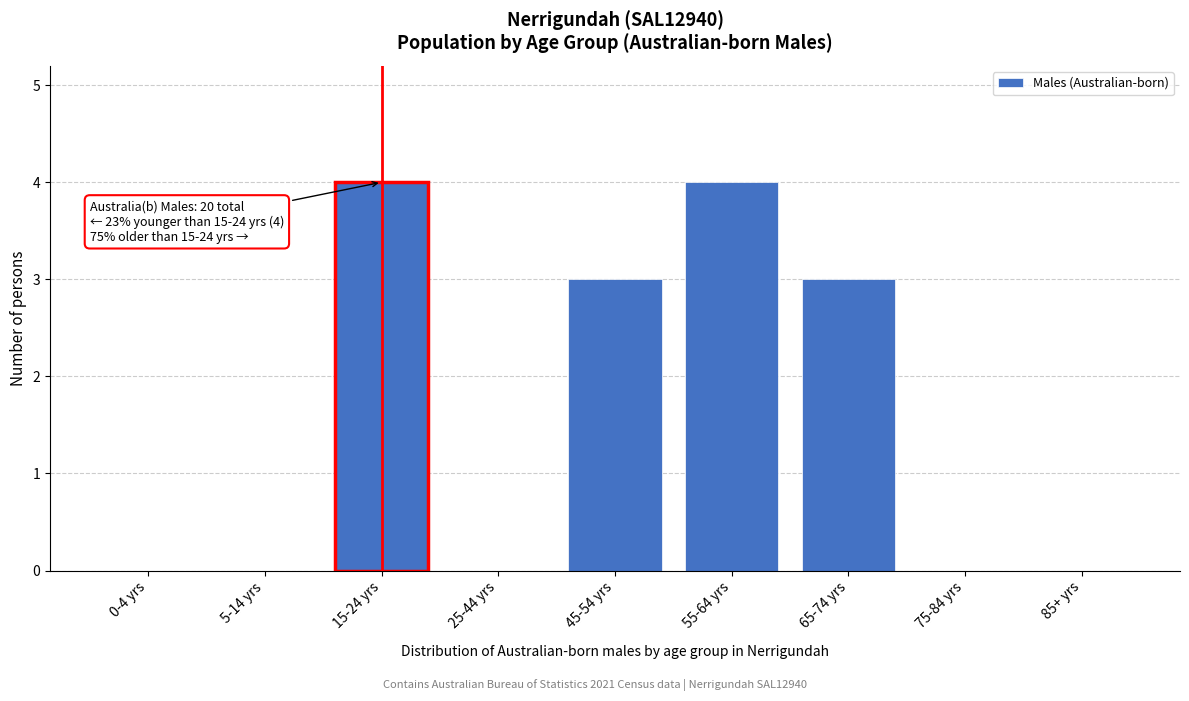

Reading left to right, what are all the values shown in this chart?

0-4 yrs=0	5-14 yrs=0	15-24 yrs=4	25-44 yrs=0	45-54 yrs=3	55-64 yrs=4	65-74 yrs=3	75-84 yrs=0	85+ yrs=0